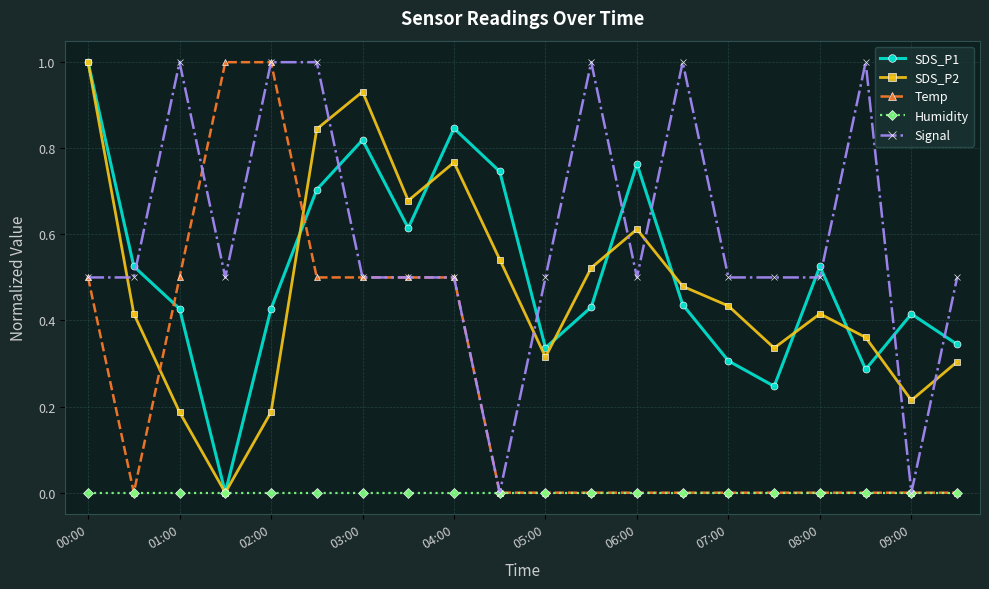

True or false: Signal has more than 1 points higher than both neighbors.

True